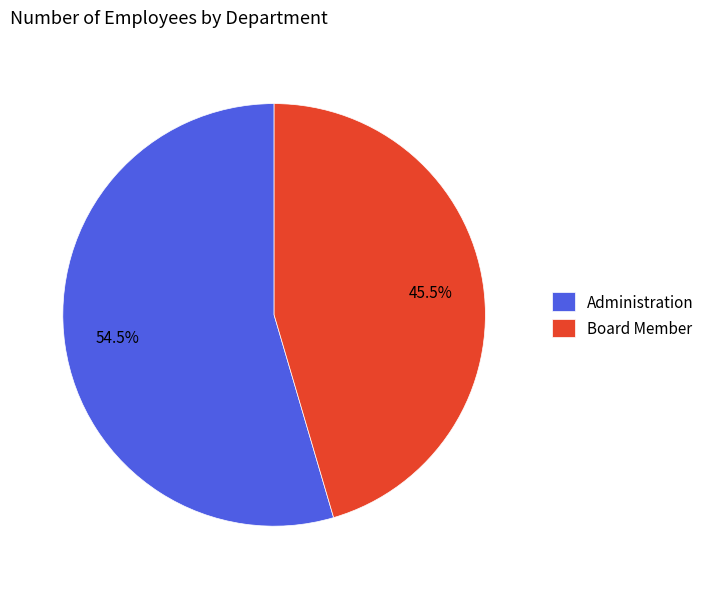

What is the largest slice in the pie chart?

Administration